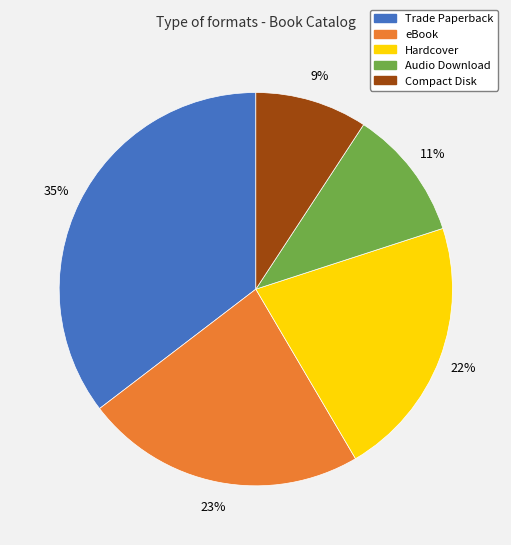

Is it true that Audio Download is 11% of the pie?

True